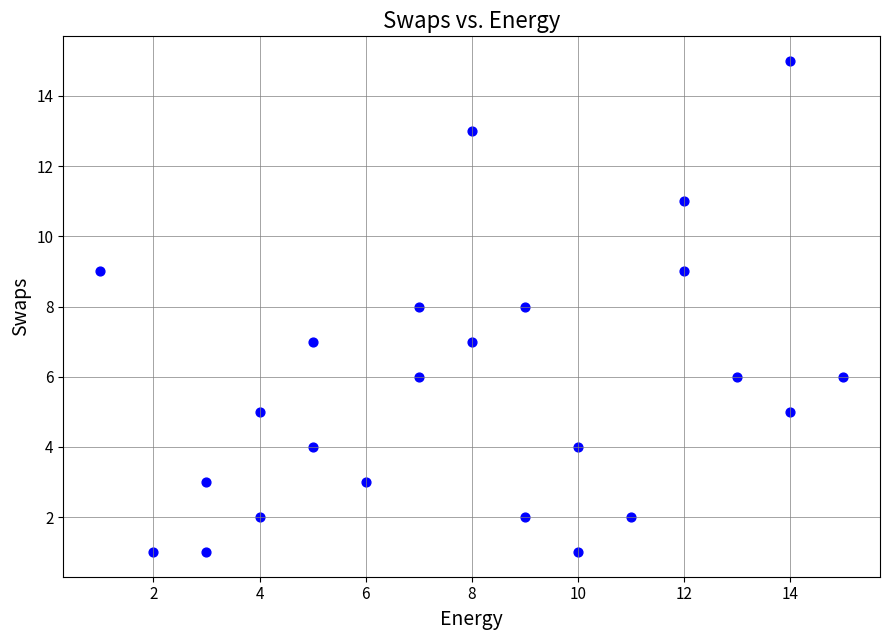

What is the range of Y values (max minus min)?

14